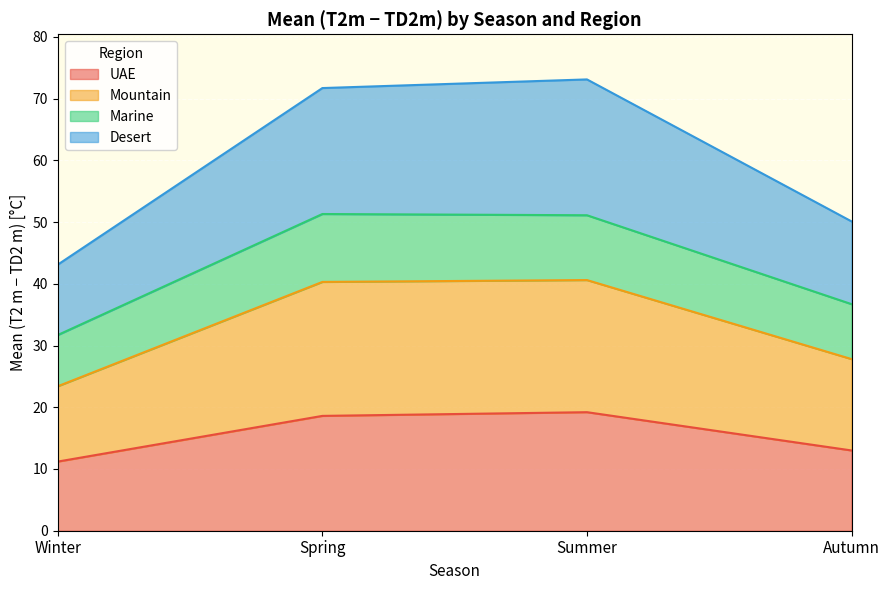

The Desert series shows 71.5 at Autumn. True or false?

False